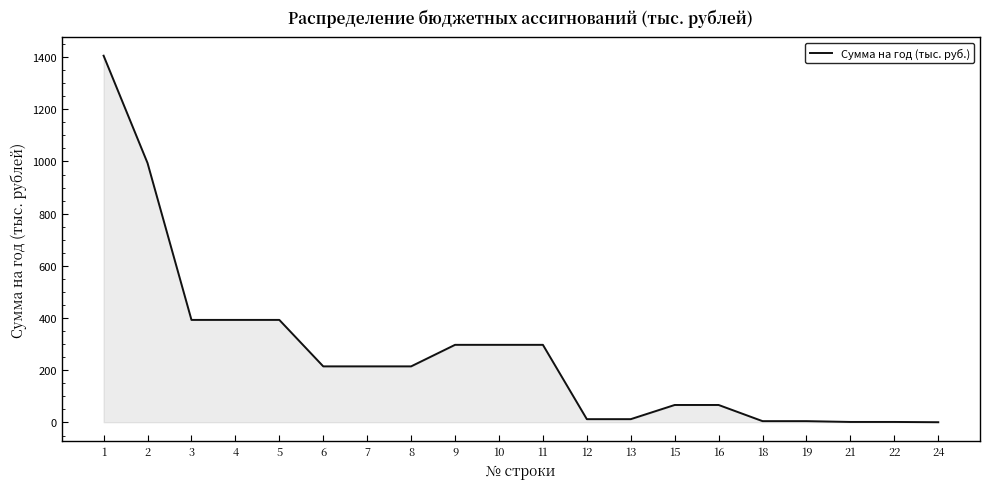

What is the greatest value displayed?

1405.1